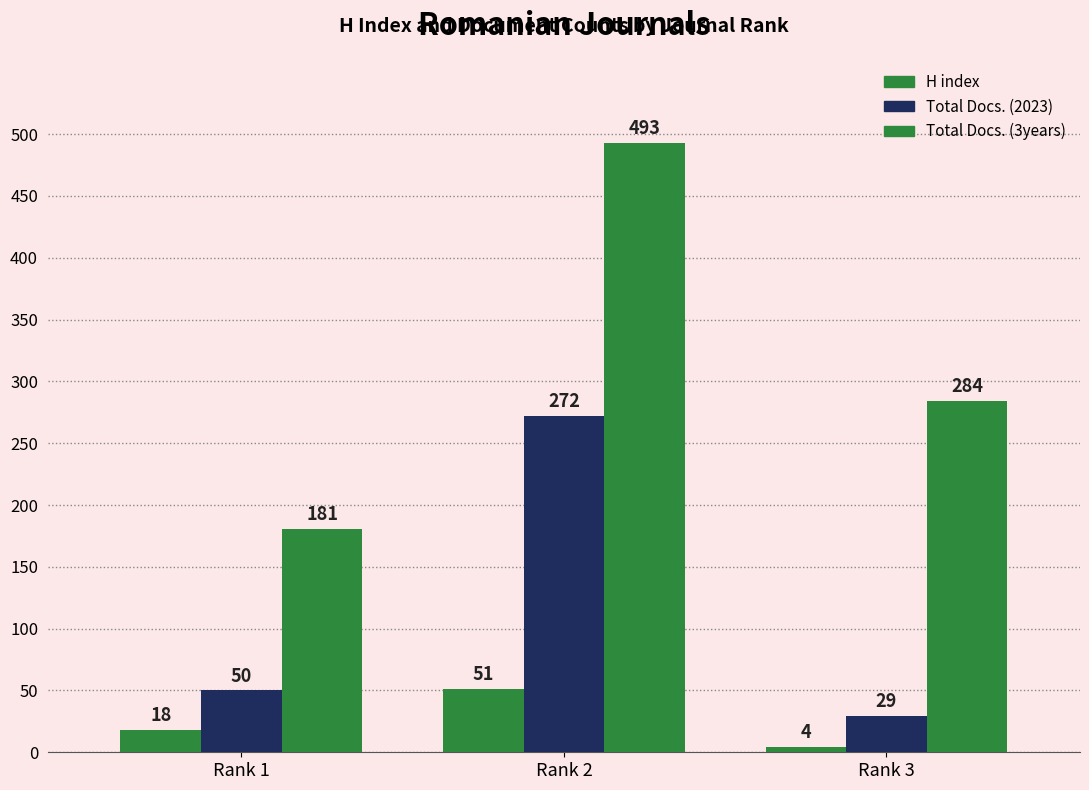

What is the spread (max minus min) of values at Rank 3?

280